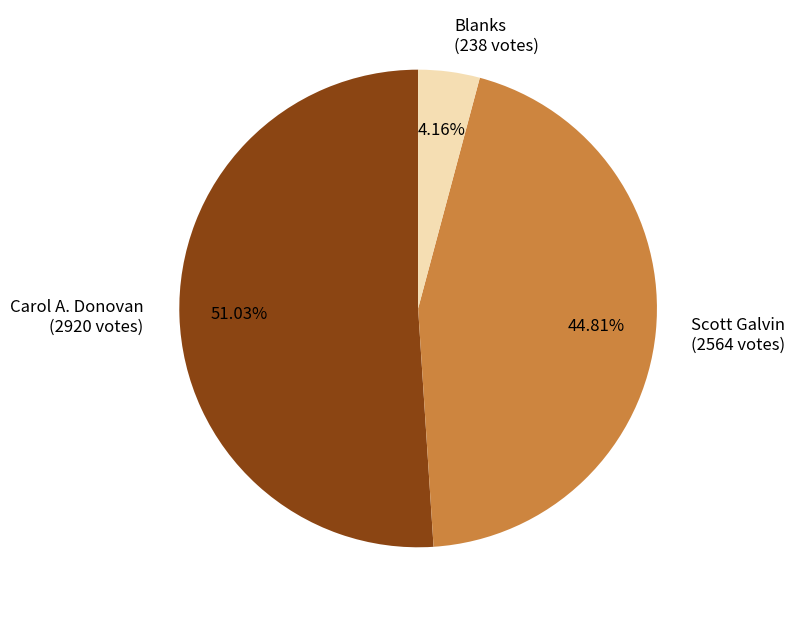

Is the sum of Scott Galvin (2564 votes) and Blanks (238 votes) greater than half?

No